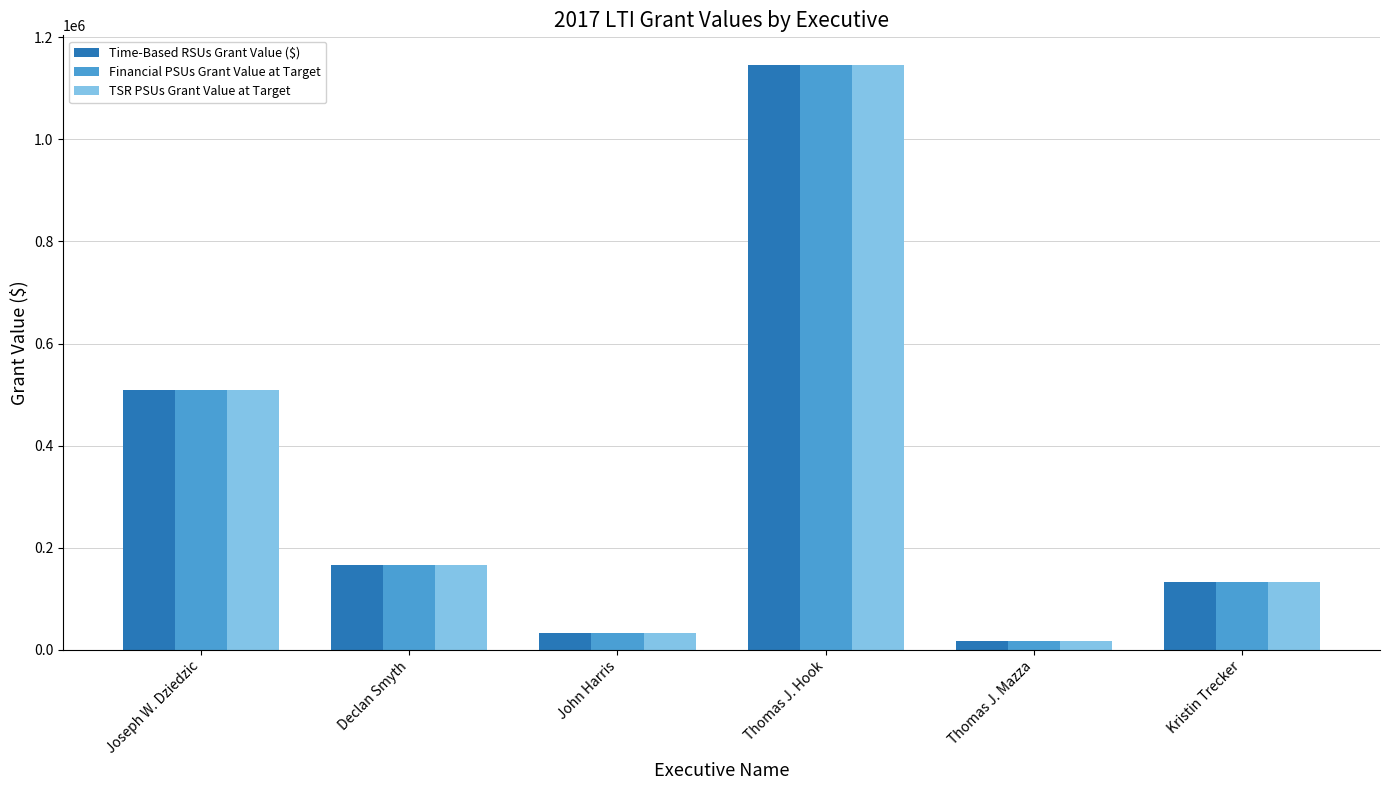

What is the label of the 6th bar from the right?

Joseph W. Dziedzic